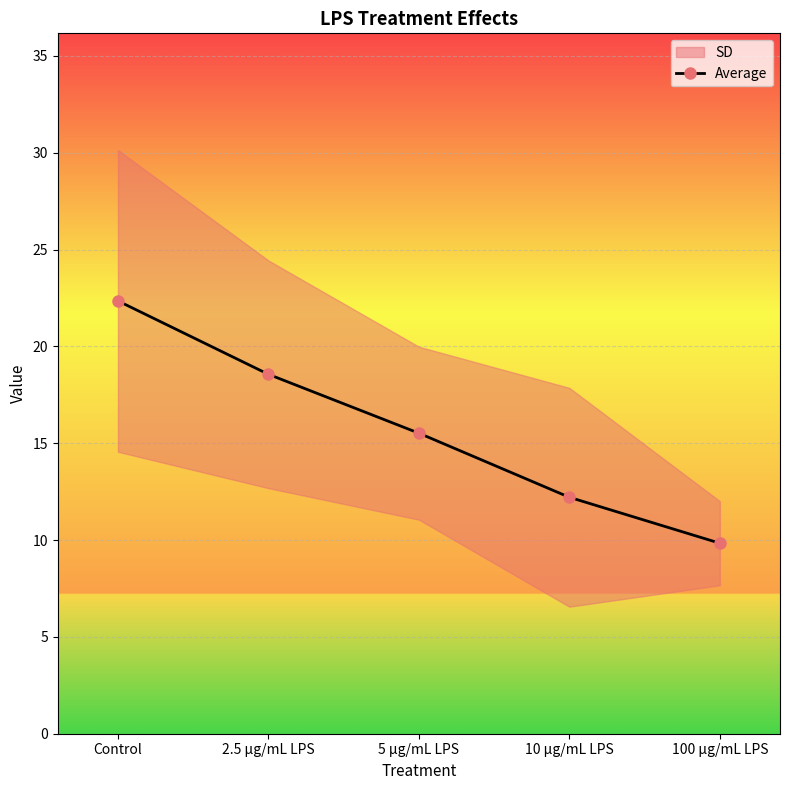

How many data points are less than 15?

2